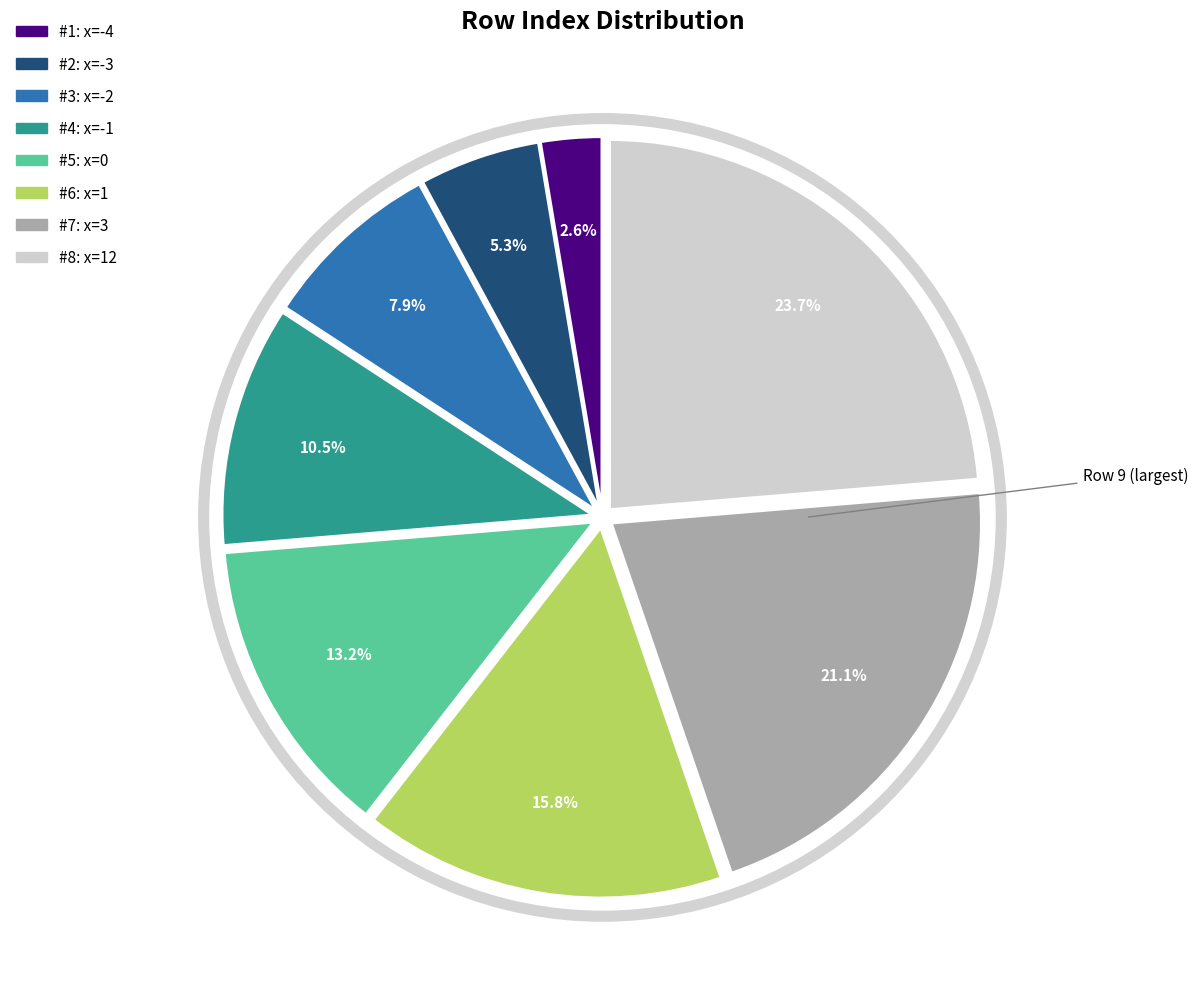

Does any single category account for the majority?

No